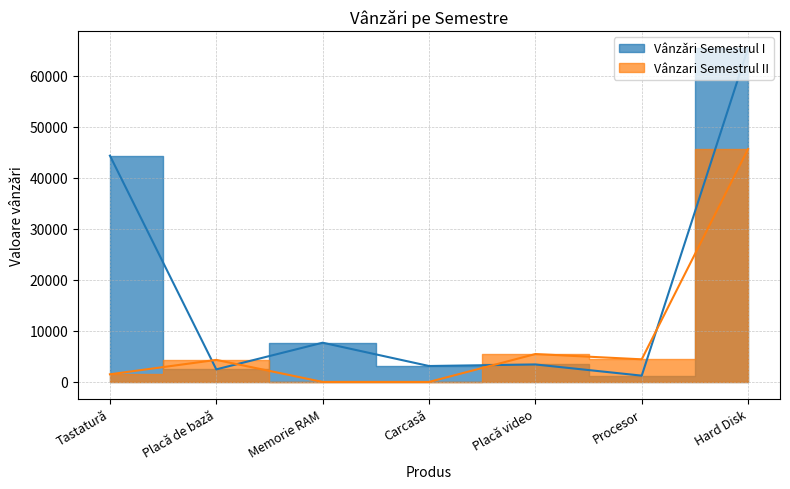

What is the lowest value of the Vânzǎri Semestrul I series?

1234